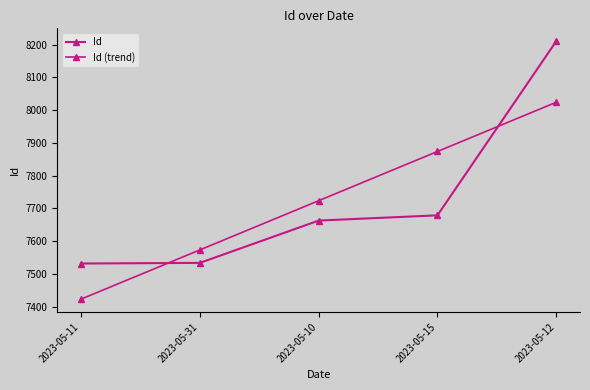

What is the label of the 1st point from the right?

2023-05-12